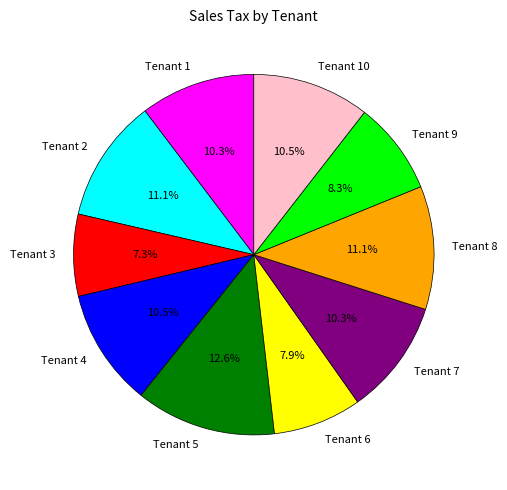

To the nearest percent, what is the combined percentage of Tenant 6 and Tenant 4?

18%